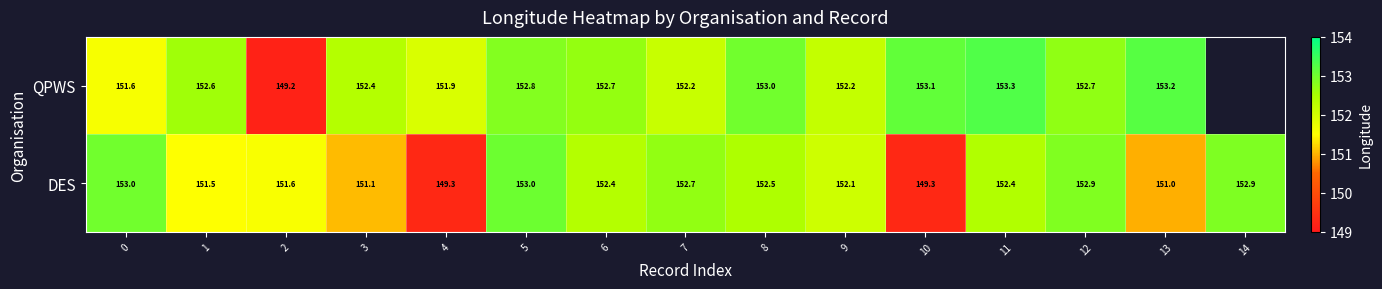

At 0, list the series in order from largest to smallest.

DES, QPWS